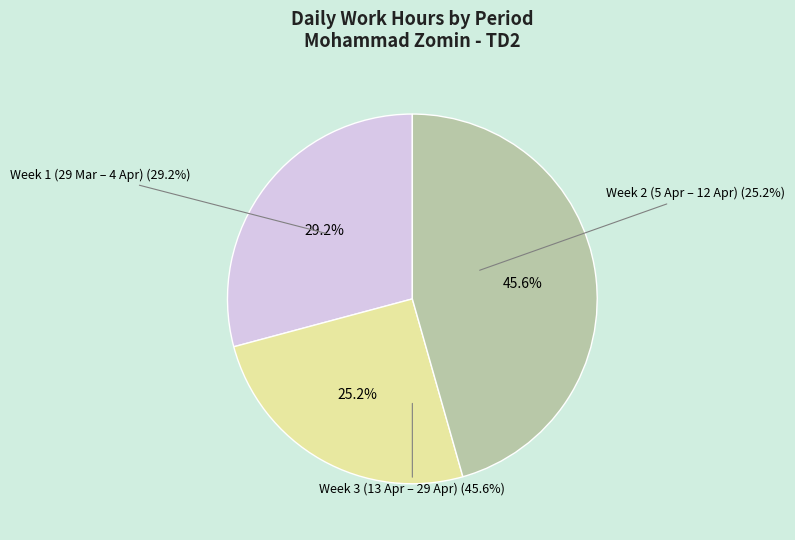

Is there any slice that represents more than half of the pie?

No